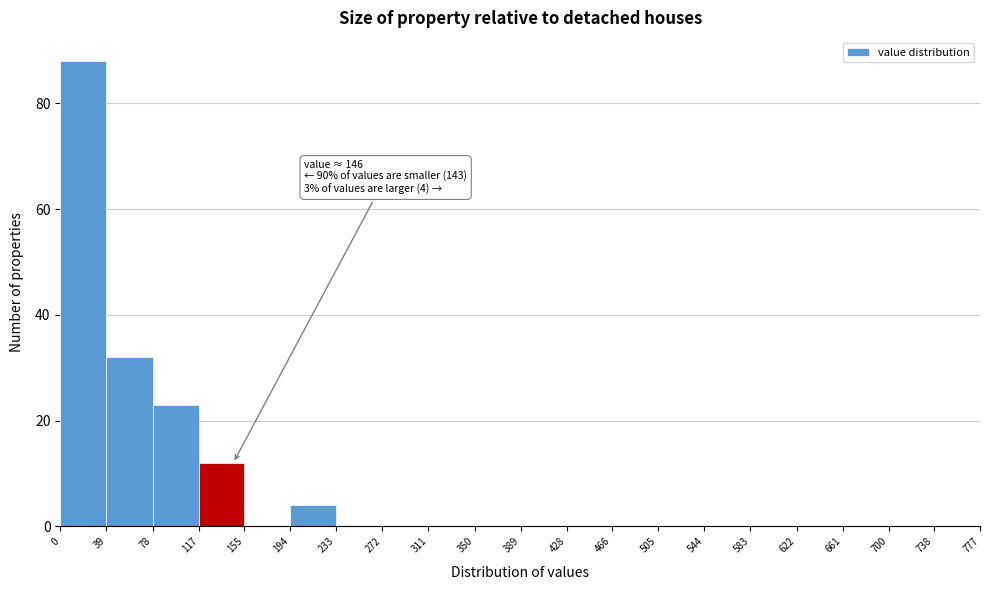

Over which range of the x-axis is the bar tallest?

0 to 39